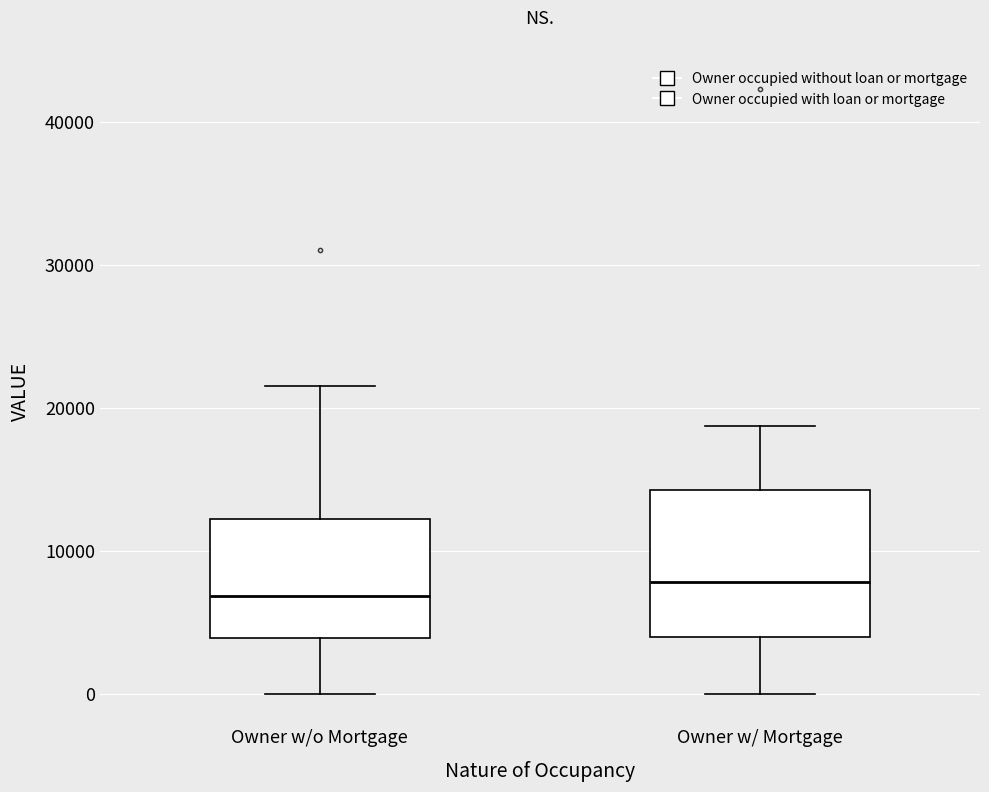

Where does the median line of the box for Owner w/o Mortgage sit on the y-axis? The values are not printed on the chart, so give them approximately, as read against the axis.

7000